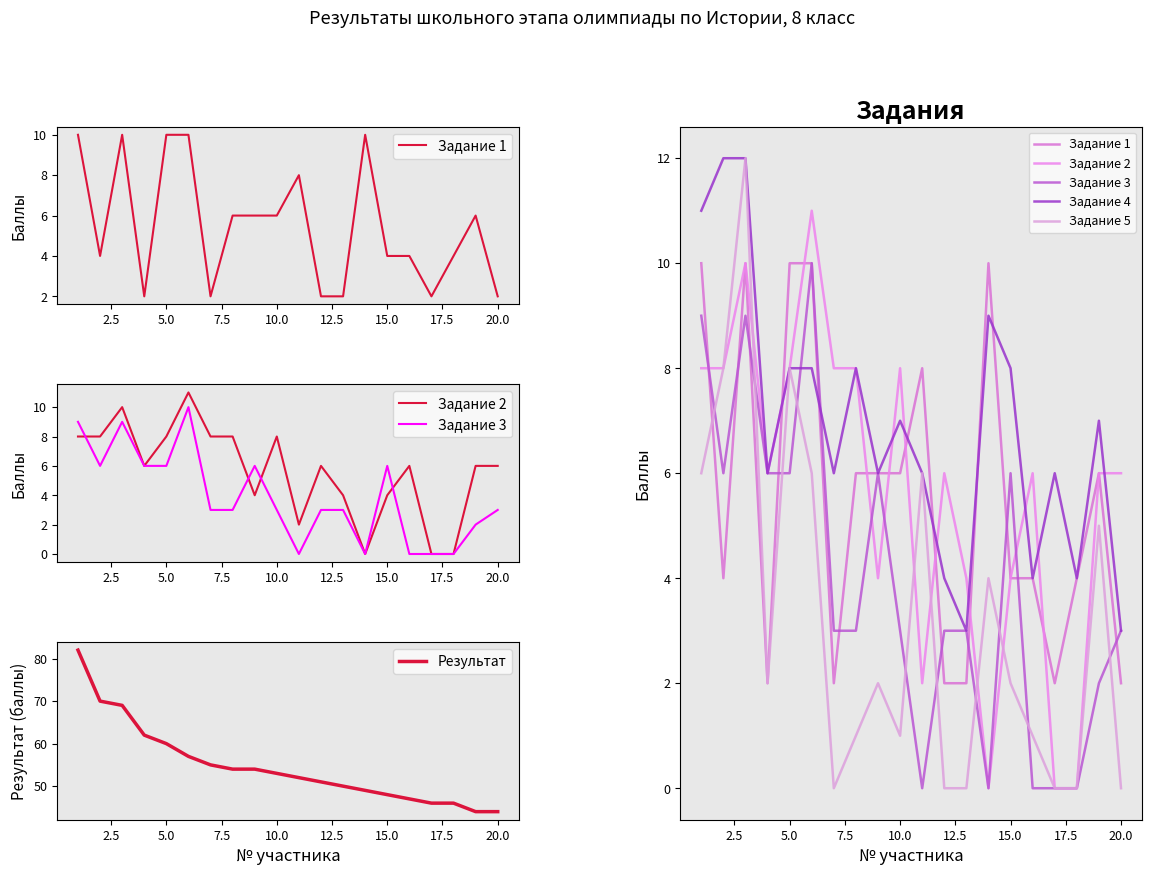

How many series are shown in this chart?

6